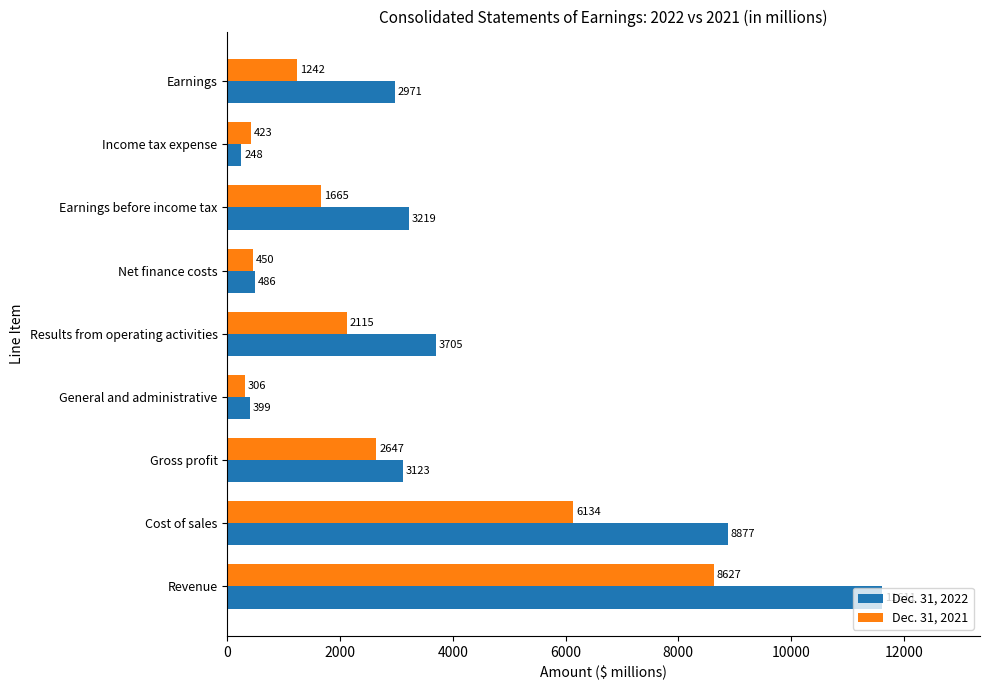

What are all the series names shown in the legend?

Dec. 31, 2022, Dec. 31, 2021